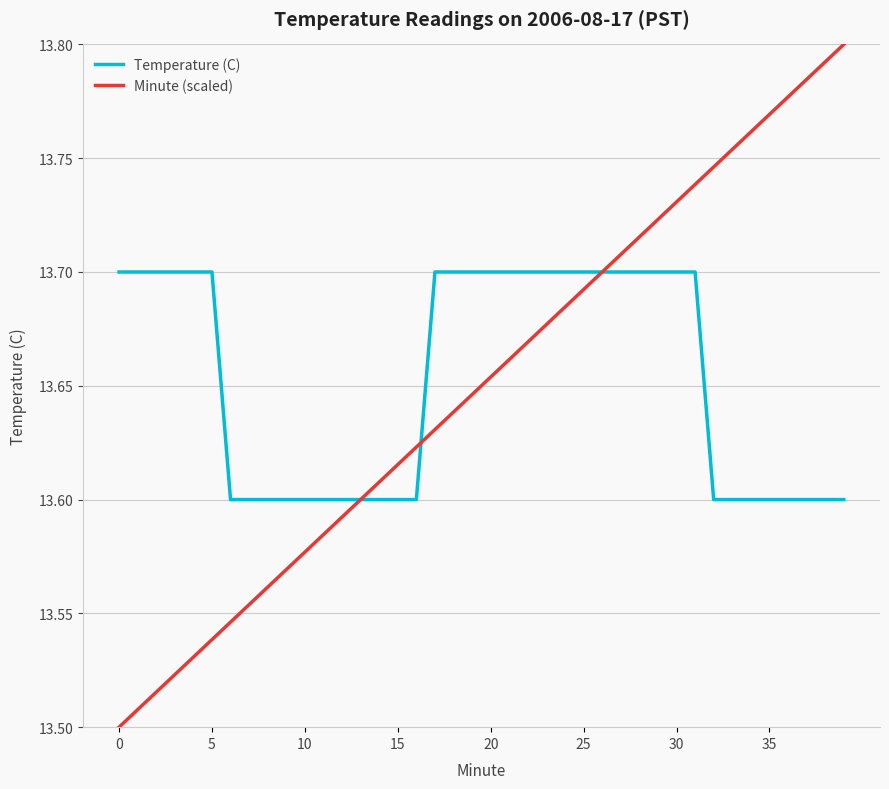

List the series in order of their peak value, lowest first.

Temperature (C), Minute (scaled)